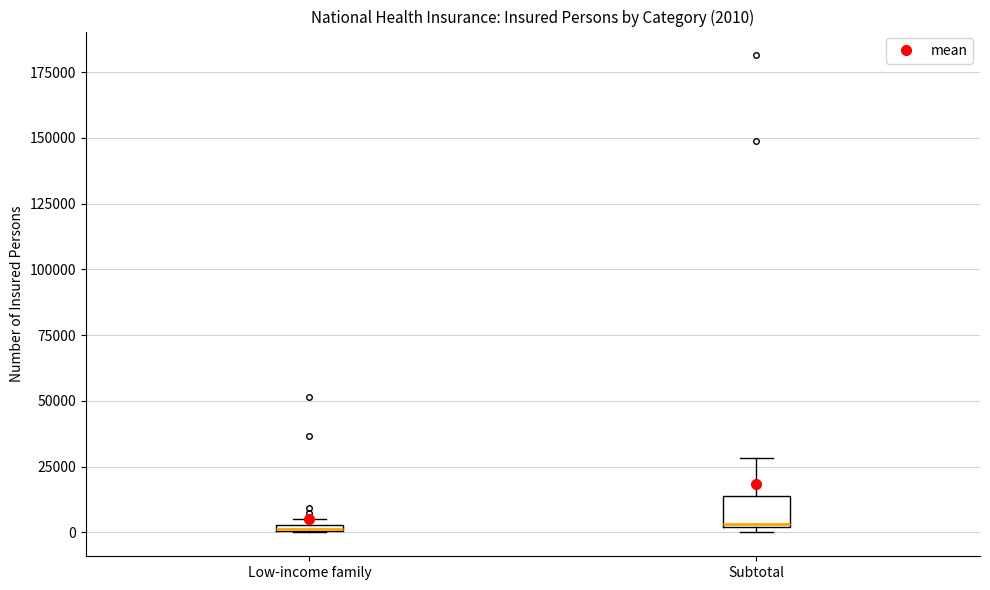

Comparing the boxes themselves (not the whiskers), which one is the tallest?

Subtotal